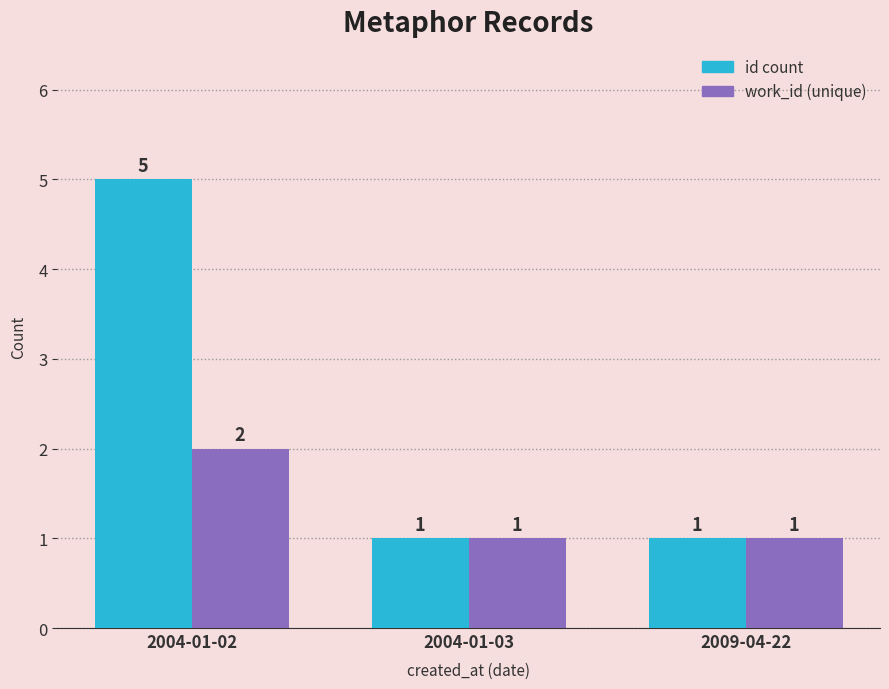

Rank the series at 2004-01-02 from highest to lowest value.

id count, work_id (unique)